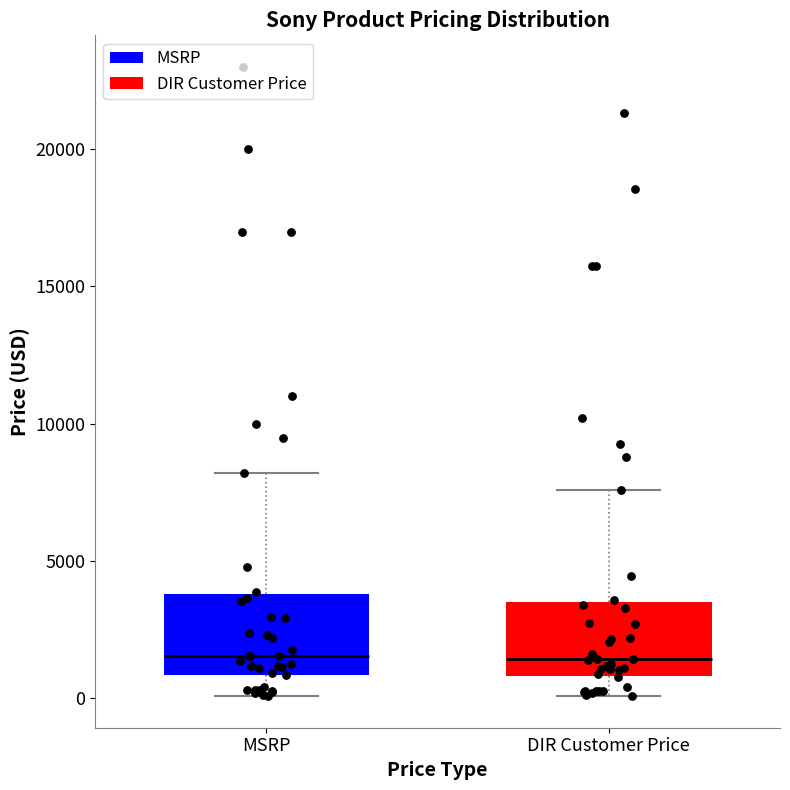

Reading left to right, read every box against the y-axis: the position of its median line, the range the box covers, and the ends of its whiskers. The values are not printed on the chart, so give them approximately, as read against the axis.

MSRP: median 1500, box 1000 to 4000, whiskers 0 to 8000
DIR Customer Price: median 1500, box 1000 to 3500, whiskers 0 to 7500